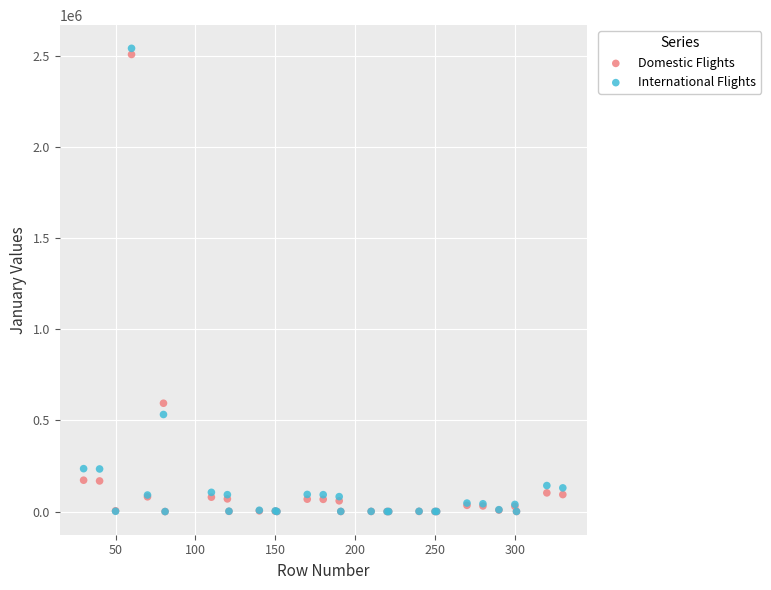

Which series reaches the maximum Y coordinate?

International Flights